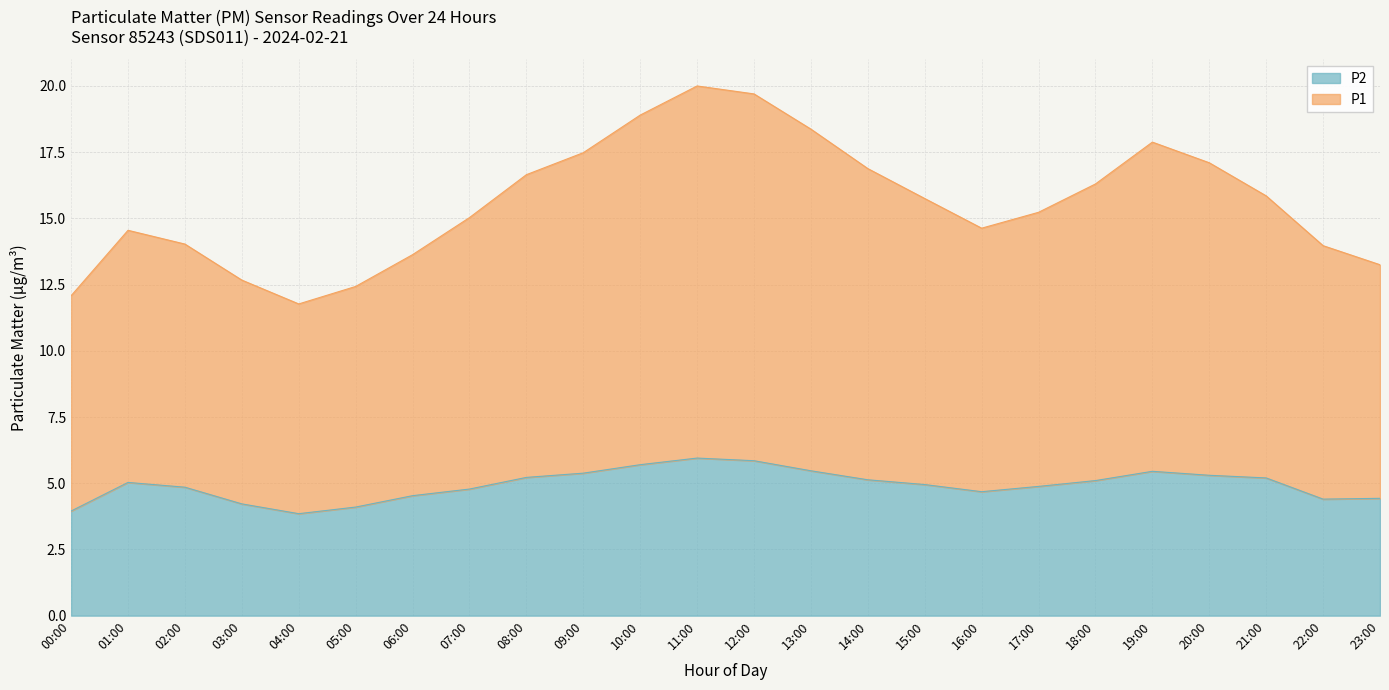

What is the difference between the maximum and minimum values in the P2 series?

2.1